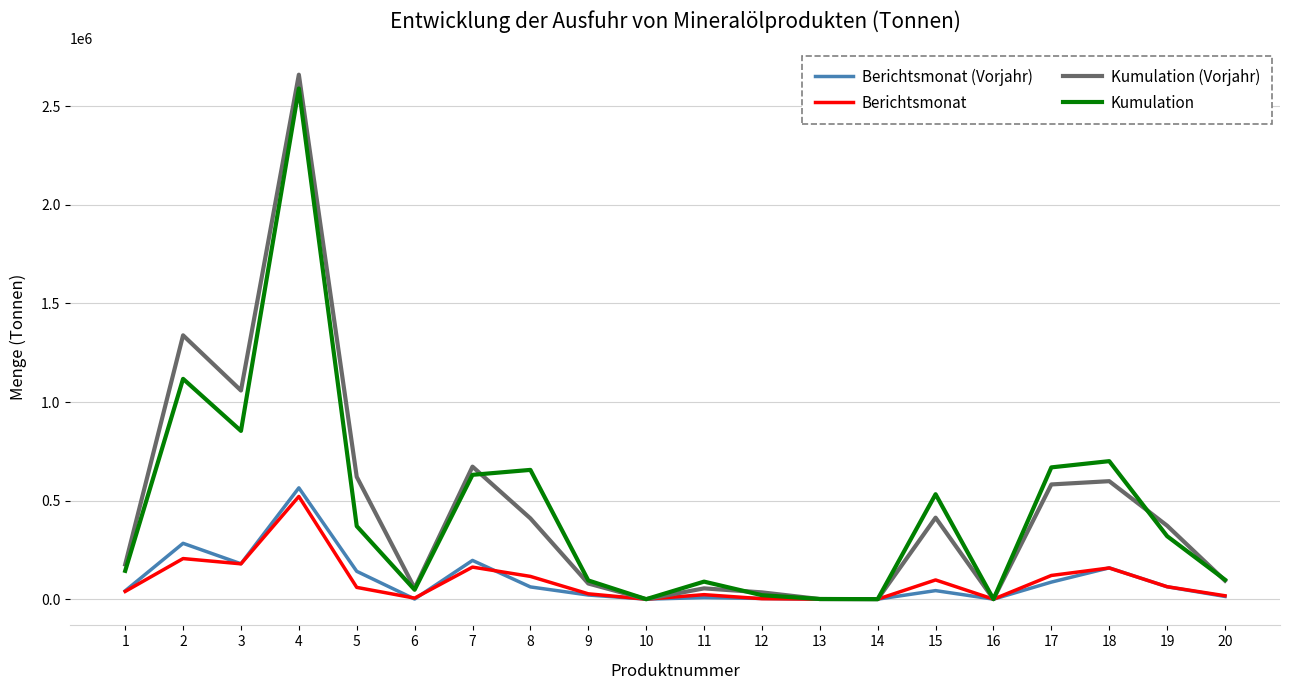

The Berichtsmonat (Vorjahr) series shows 13809 at 20. True or false?

True